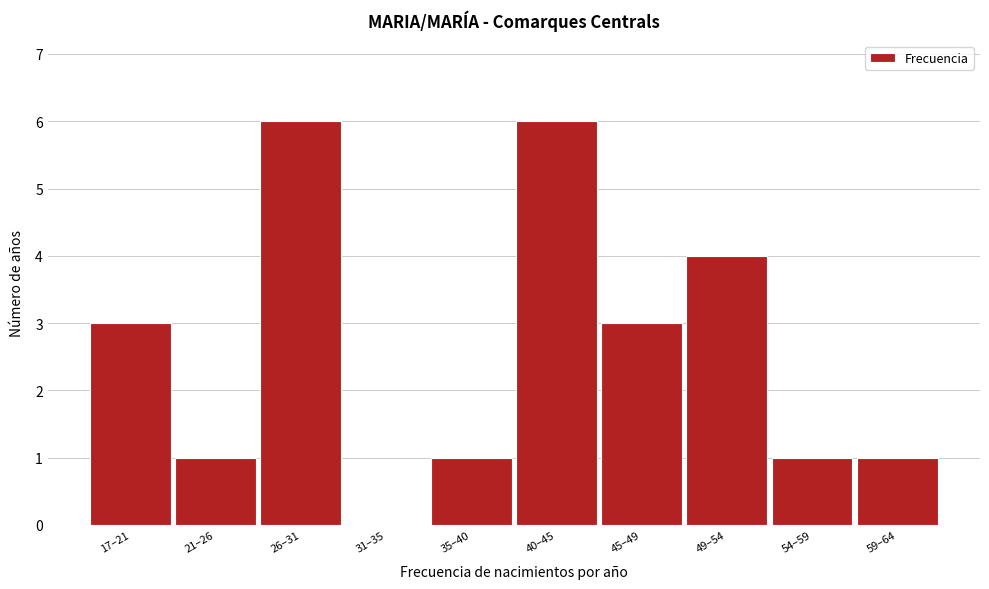

Reading left to right, list all the values displayed in this chart.

17–21=3	21–26=1	26–31=6	31–35=0	35–40=1	40–45=6	45–49=3	49–54=4	54–59=1	59–64=1